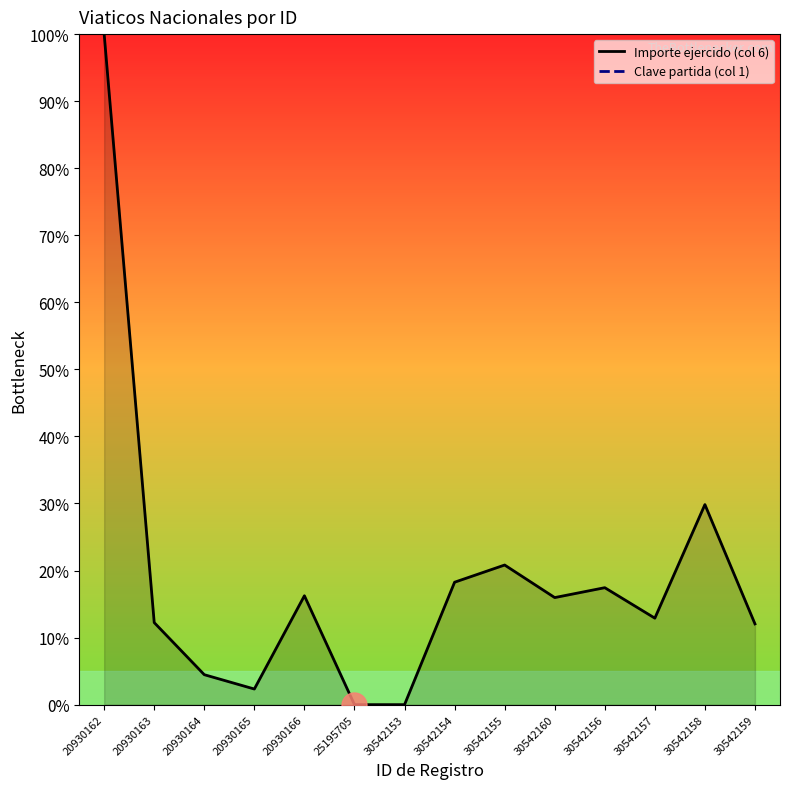

How many interior local peaks does the Importe ejercido (col 6) series have?

4